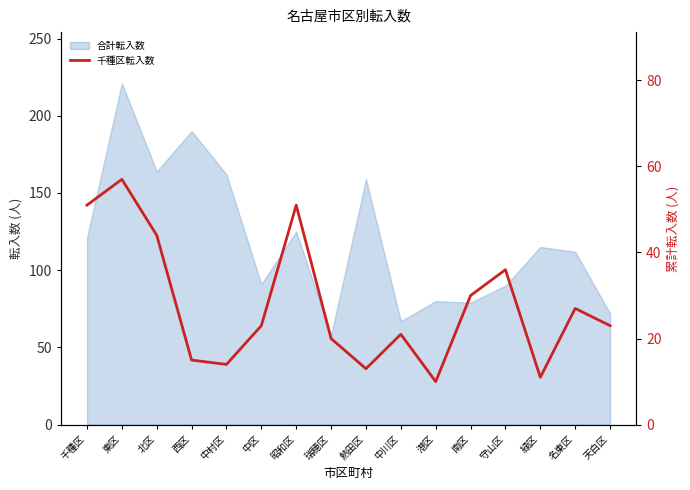

At which category does the chart reach its peak across all series?

東区